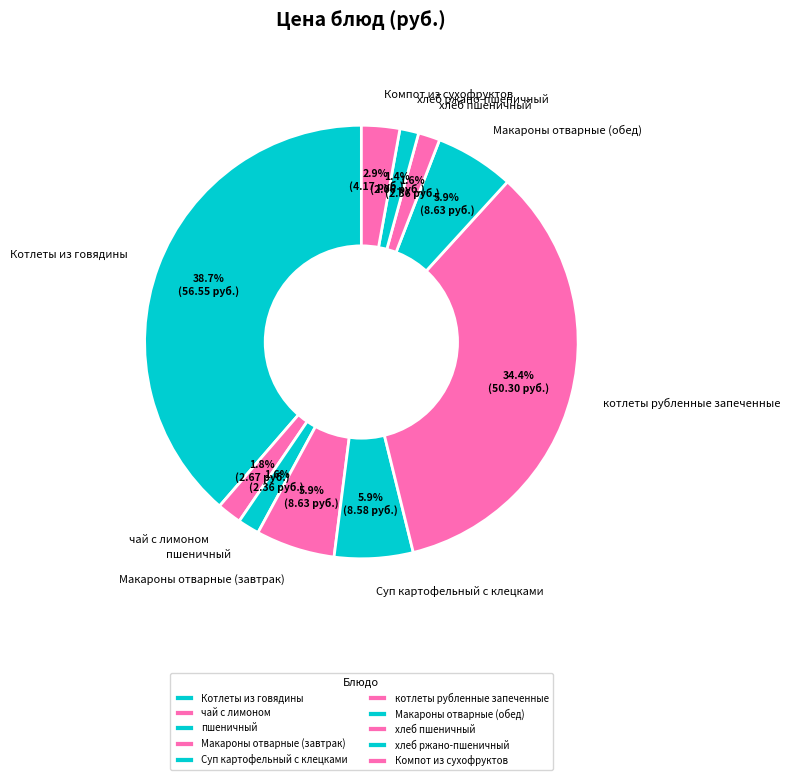

How many segments does this pie chart have?

10